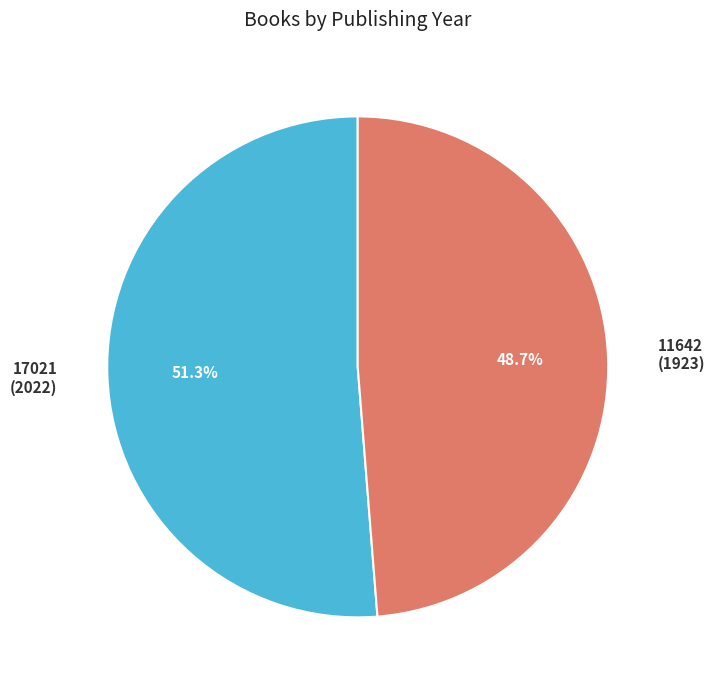

What percentage do 17021 and 11642 together represent?

100.0%